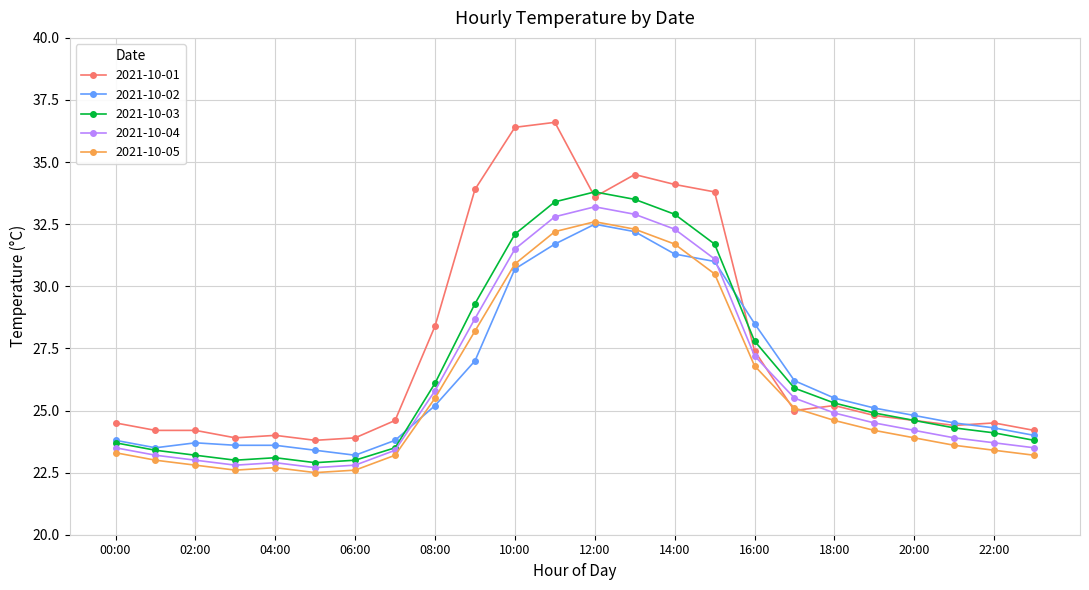

Which series has the largest range (max minus min)?

2021-10-01